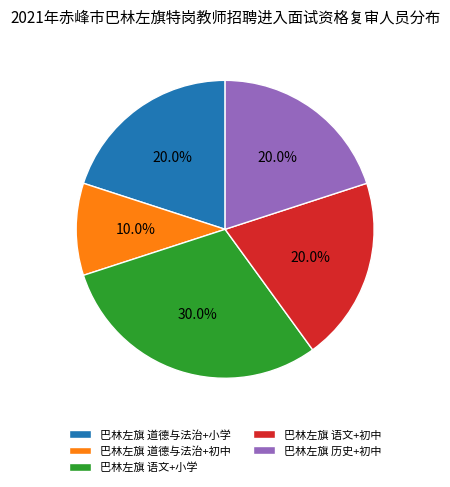

What percentage is the 巴林左旗 历史+初中 slice, to the nearest percent?

20%